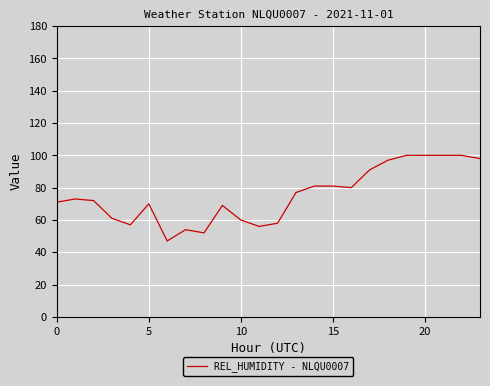

What is the maximum value shown in the chart?

100